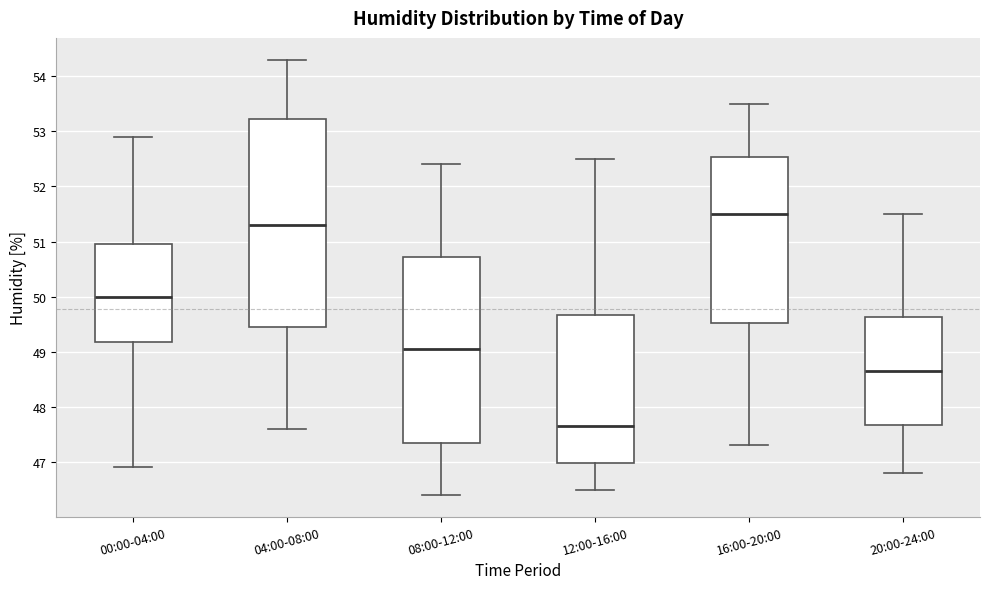

Which box is the tallest, from its lower edge to its upper edge?

04:00-08:00